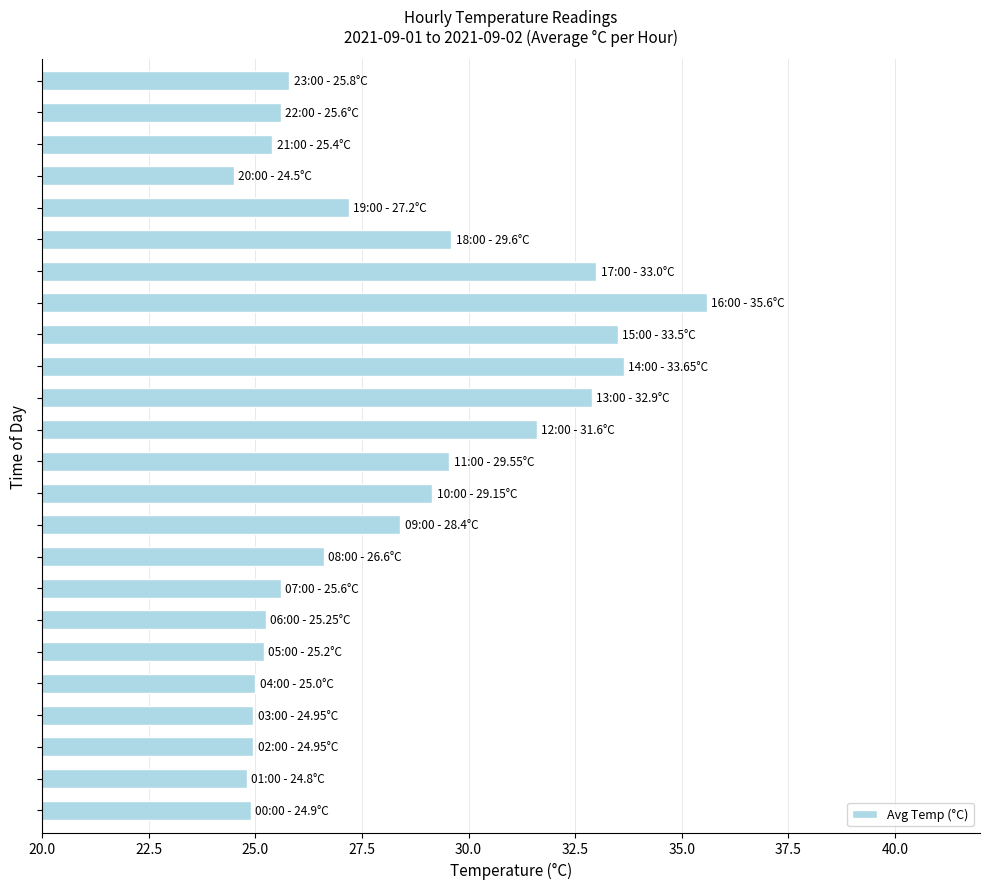

What is the smallest value displayed?

24.5